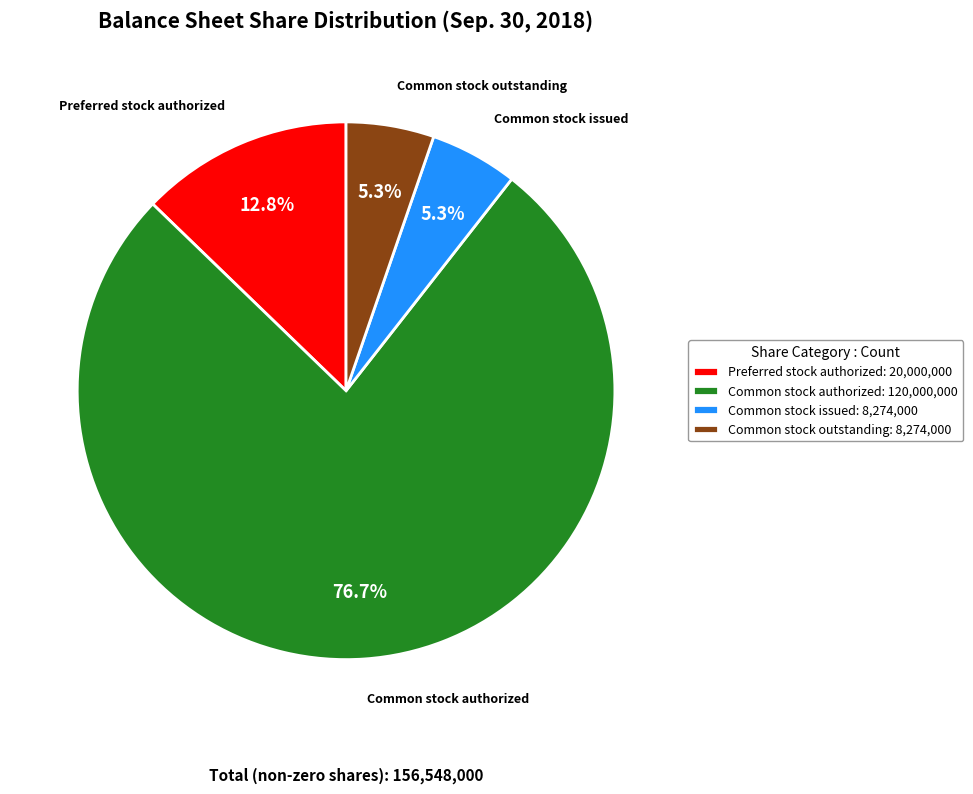

Combined, do Common stock outstanding and Preferred stock authorized account for over 50%?

No